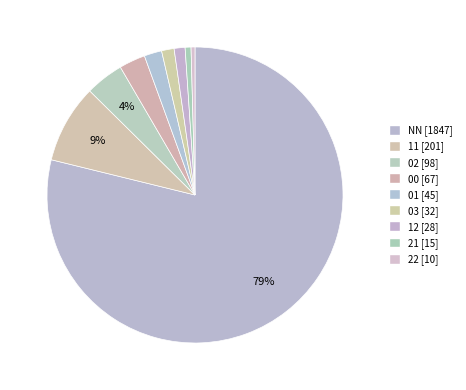

To the nearest percent, what is the average slice percentage?

11%